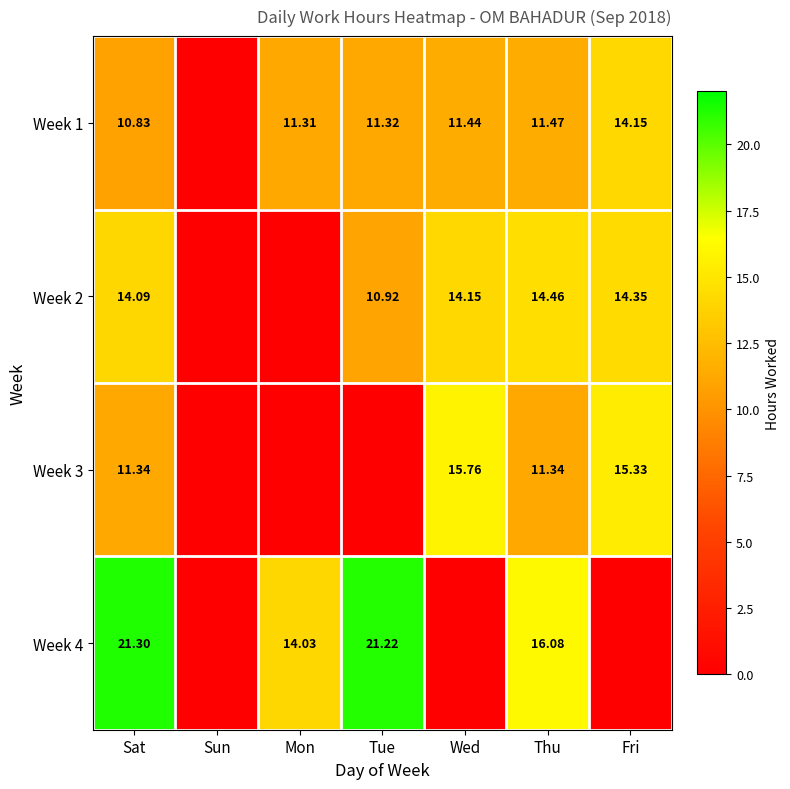

Is the value of Week 3 at Wed greater than the value of Week 1 at Thu?

Yes